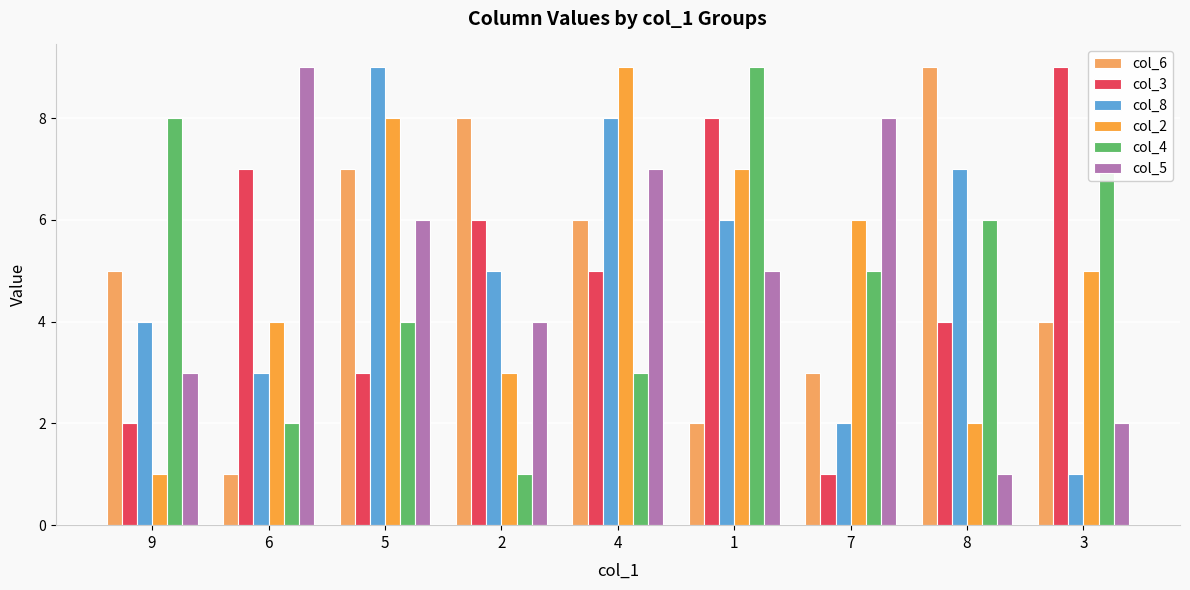

At which label is col_3 closest to 5?

4